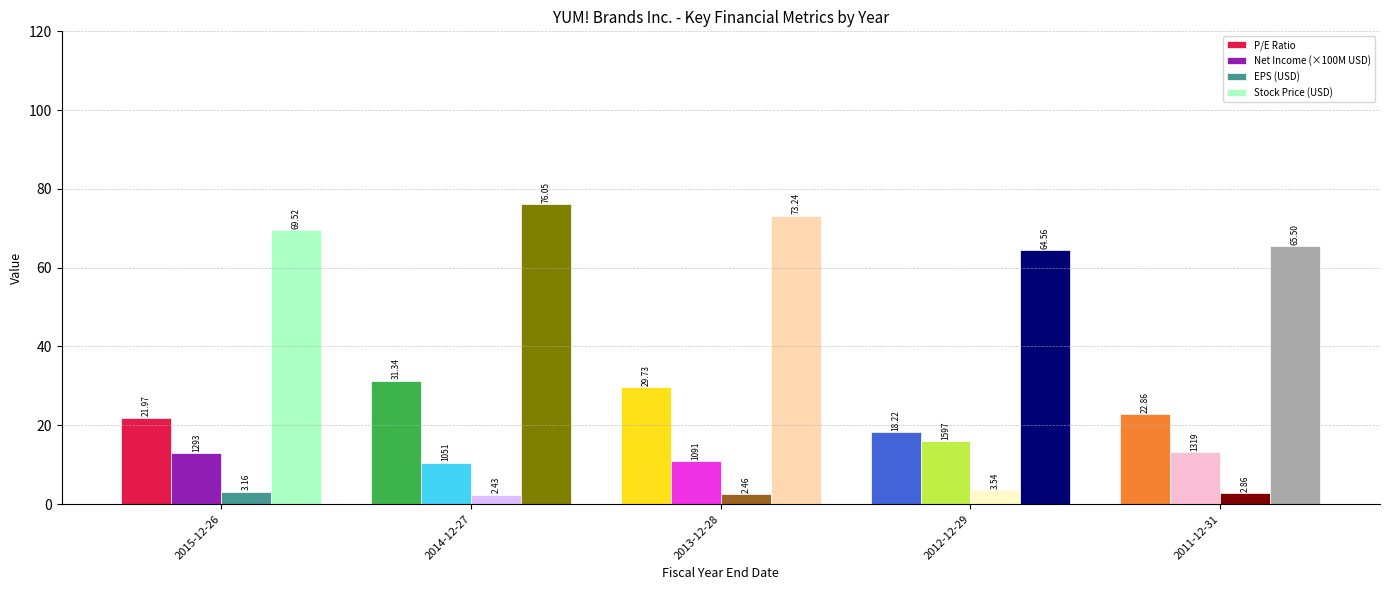

List the series in order of their peak value, lowest first.

EPS (USD), Net Income (×100M USD), P/E Ratio, Stock Price (USD)